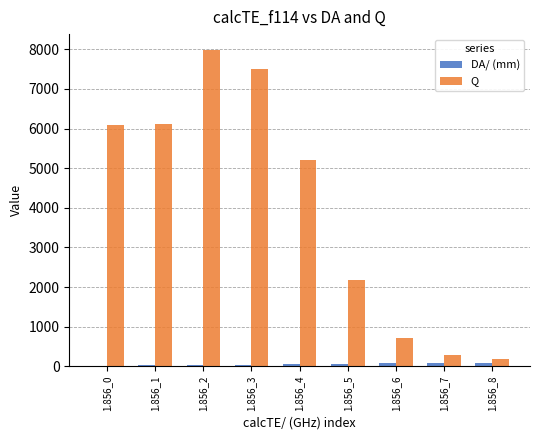

At which category is the sum across all series the highest?

1.856_2